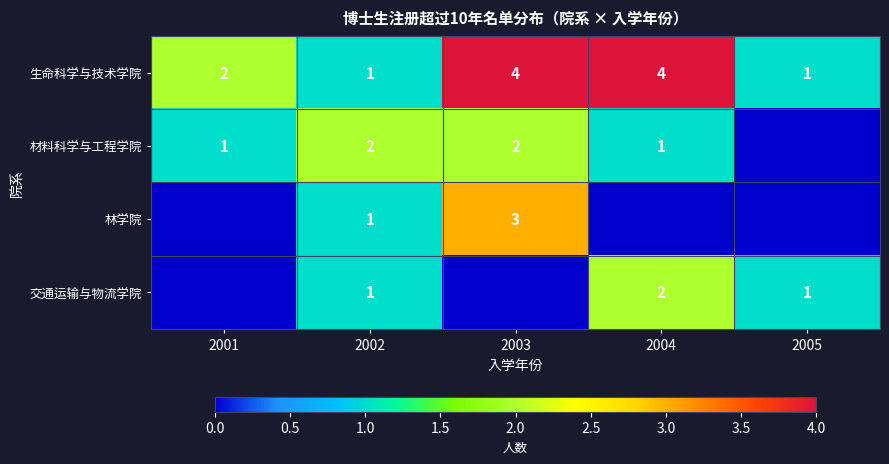

Is it true that 材料科学与工程学院 equals 2 at 2002?

True